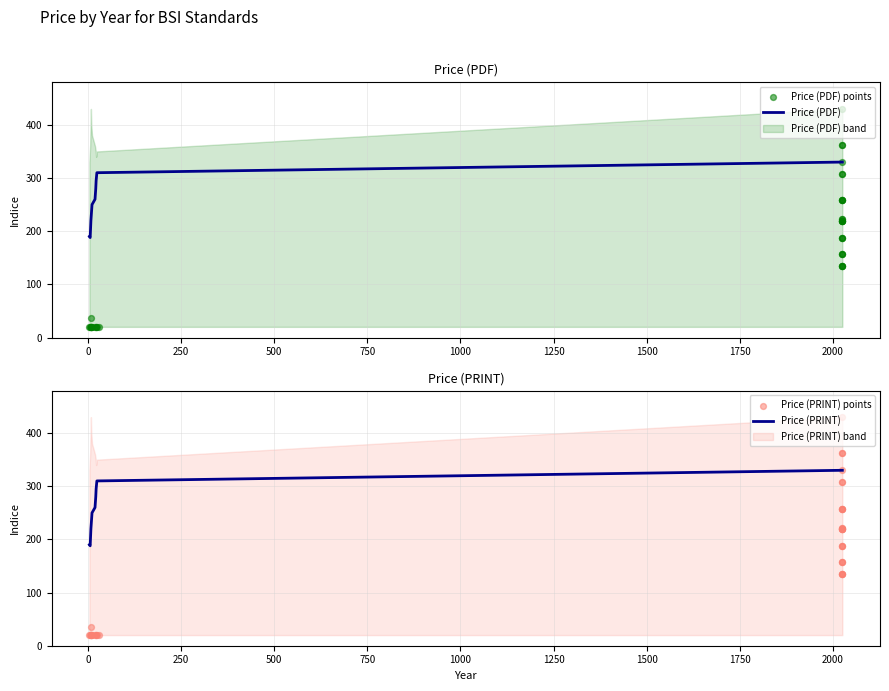

What is the total value across all series at 9?

1560